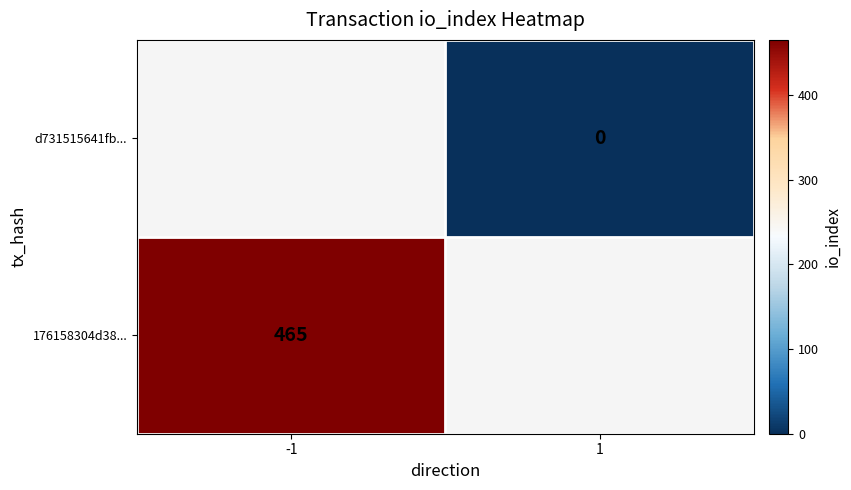

The 176158304d38... series shows 665 at -1. True or false?

False